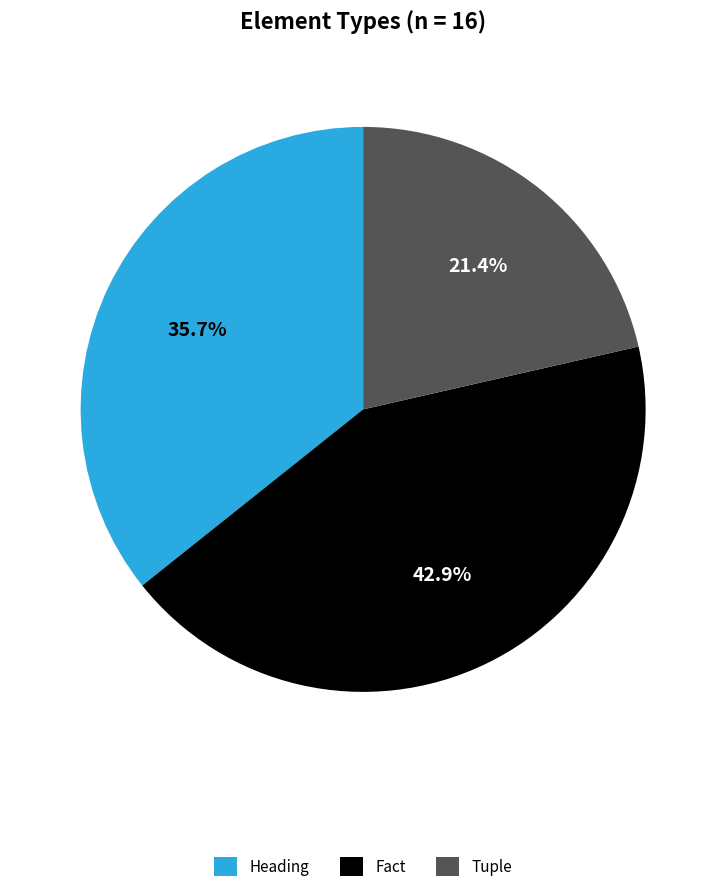

Rank the categories by value from highest to lowest.

Fact, Heading, Tuple